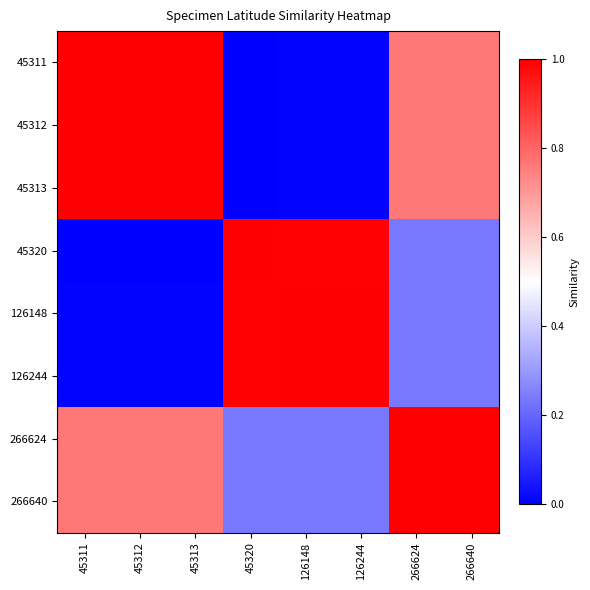

Which label corresponds to the smallest value in the chart?

45320